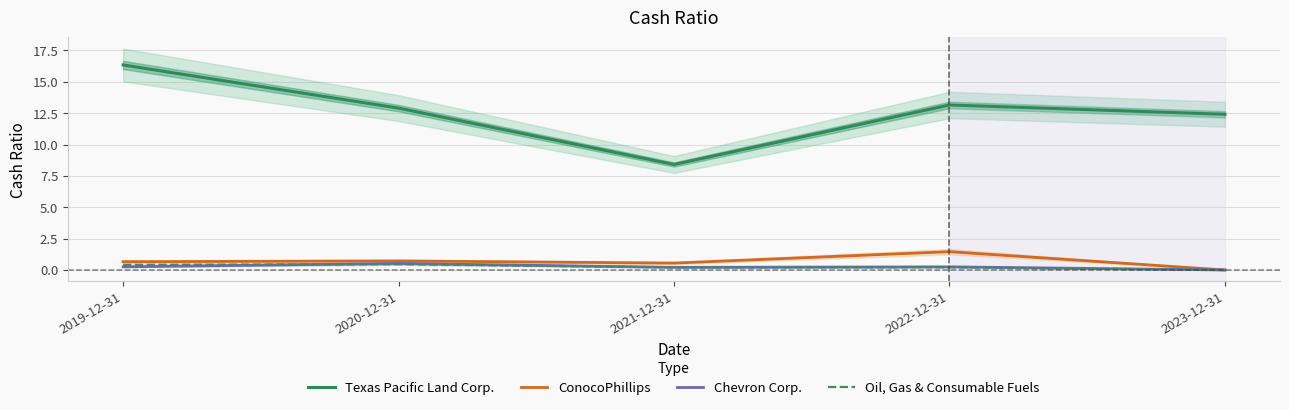

What is the label of the 1st point from the left?

2019-12-31